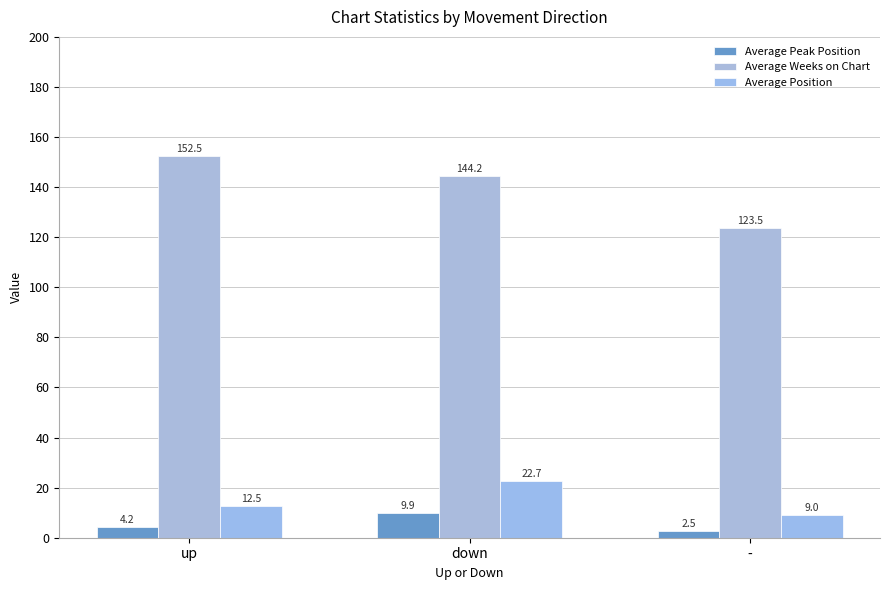

What is the maximum value shown in the chart?

152.5